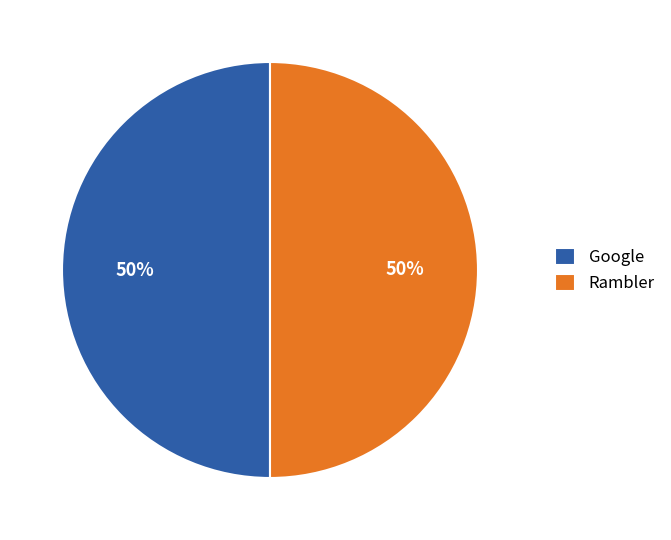

Is it true that Google is 56% of the pie?

False